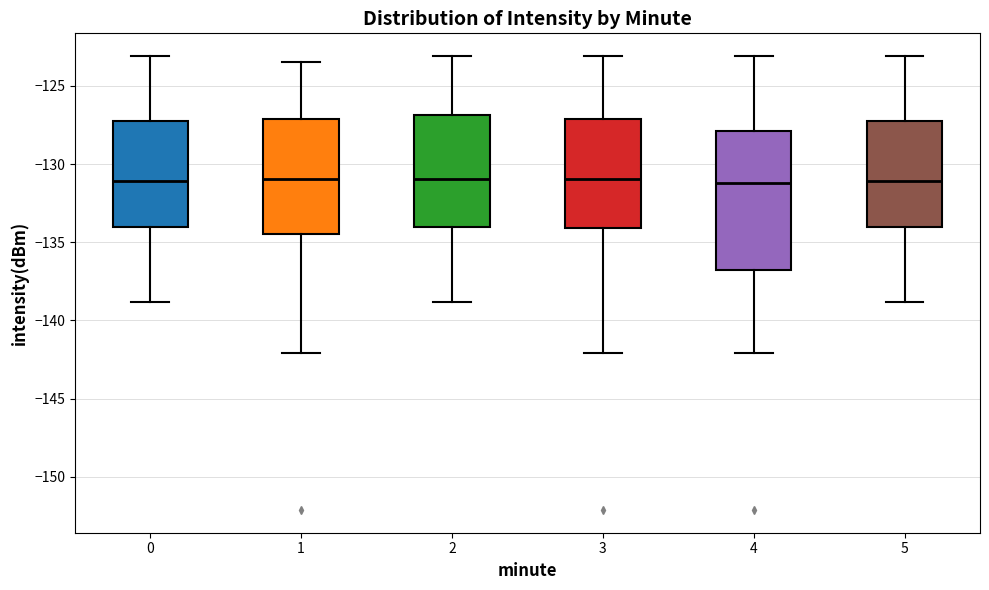

Reading left to right, transcribe this box plot: for each box, give where its median line is, the range the box spans, and where its two whiskers end, as read against the y-axis. The values are not printed on the chart, so give them approximately, as read against the axis.

0: median -131.0, box -134.0 to -127.0, whiskers -139.0 to -123.0
1: median -131.0, box -134.5 to -127.0, whiskers -142.0 to -123.5
2: median -131.0, box -134.0 to -127.0, whiskers -139.0 to -123.0
3: median -131.0, box -134.0 to -127.0, whiskers -142.0 to -123.0
4: median -131.0, box -137.0 to -128.0, whiskers -142.0 to -123.0
5: median -131.0, box -134.0 to -127.0, whiskers -139.0 to -123.0